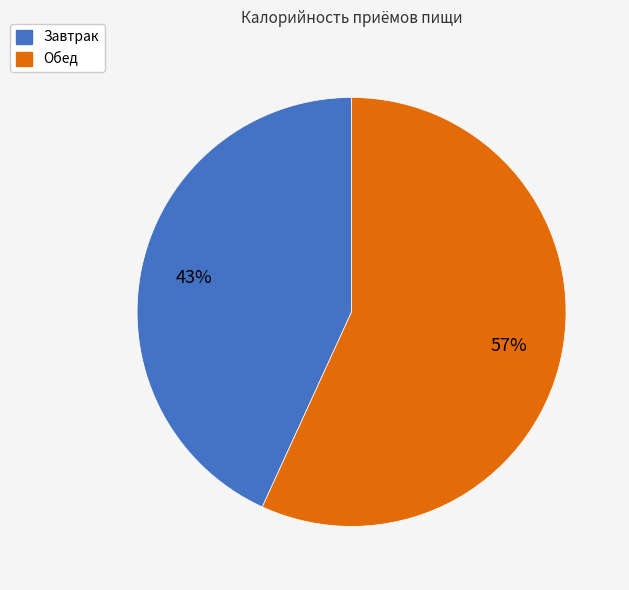

The Обед slice represents 57% of the pie. True or false?

True